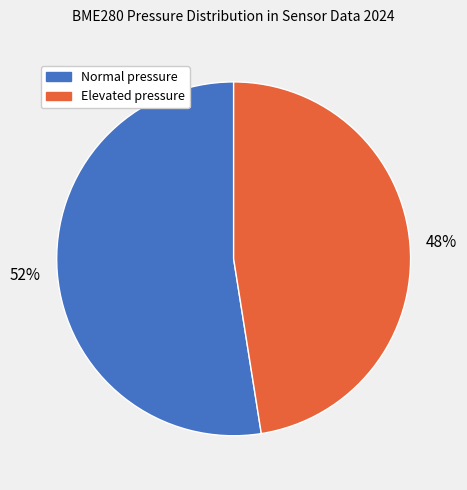

Is there a majority slice in this chart?

Yes